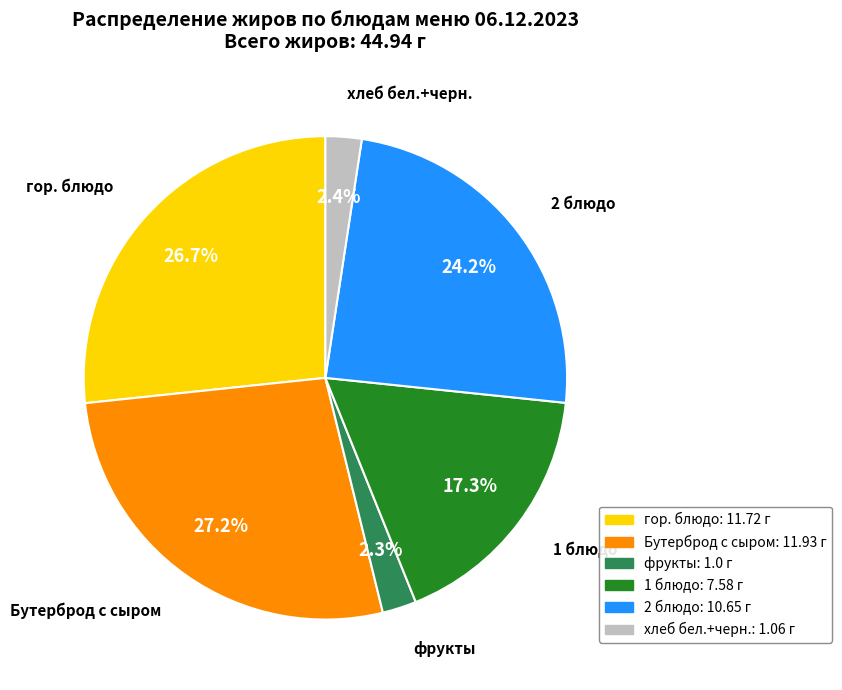

Is there any slice that represents more than half of the pie?

No